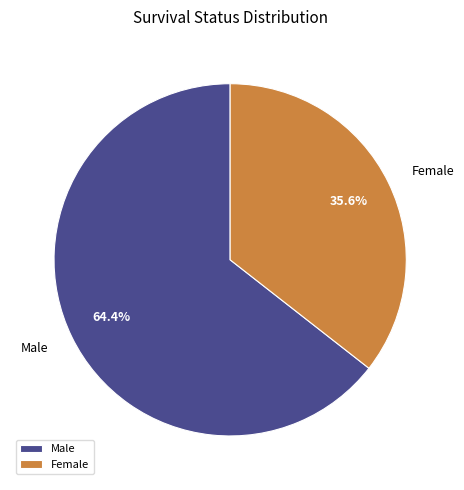

Which category has the smallest portion of the pie?

Female